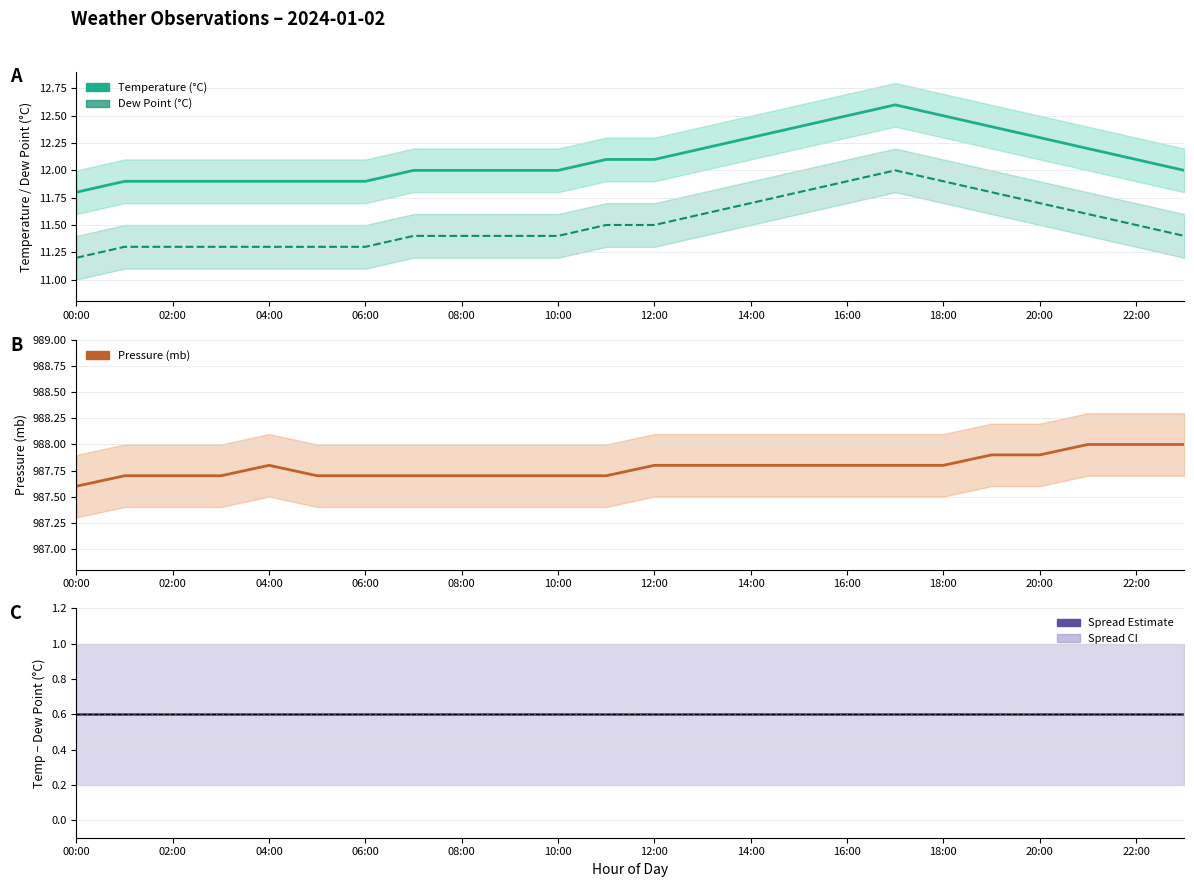

What is the sum of all mb values?

23706.8